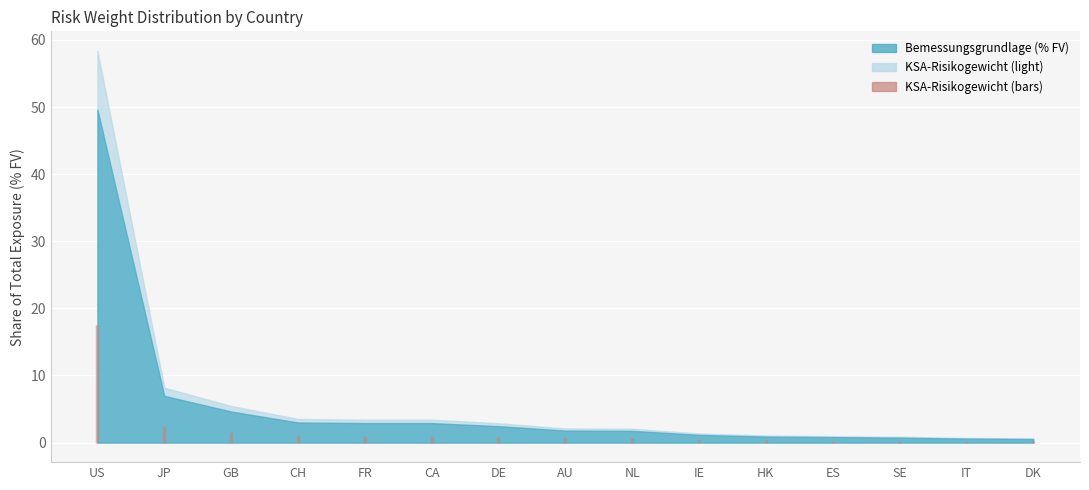

What position from the left is FR?

5